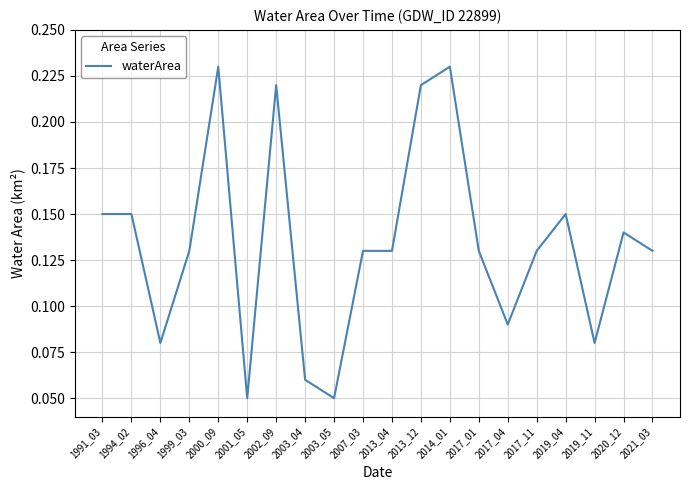

Which has a higher value, 2020_12 or 2021_03?

2020_12